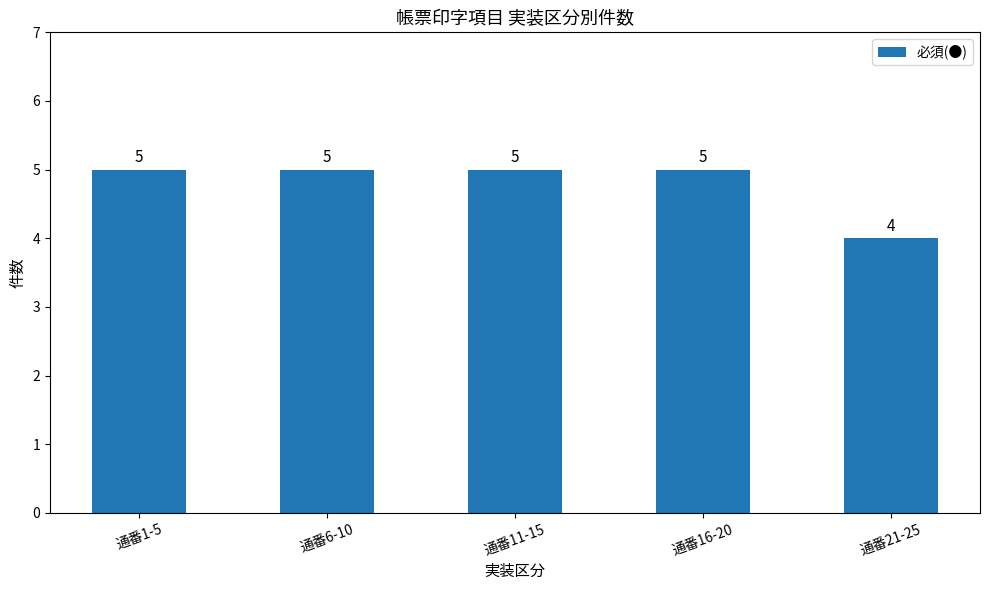

What is the ratio of the value at 通番21-25 to the value at 通番11-15?

0.8